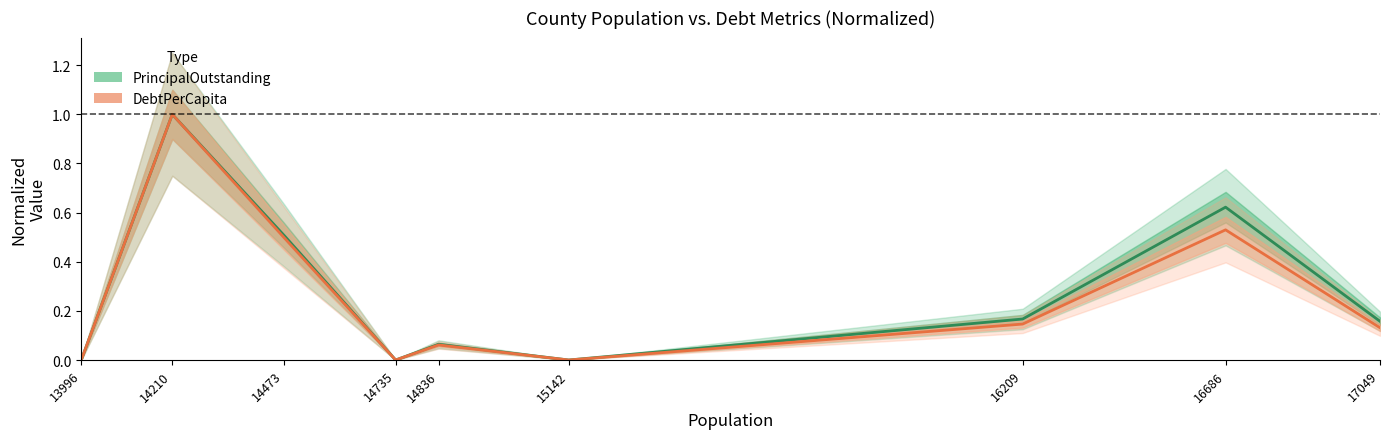

Which category has the highest value in the PrincipalOutstanding (normalized) series?

14210